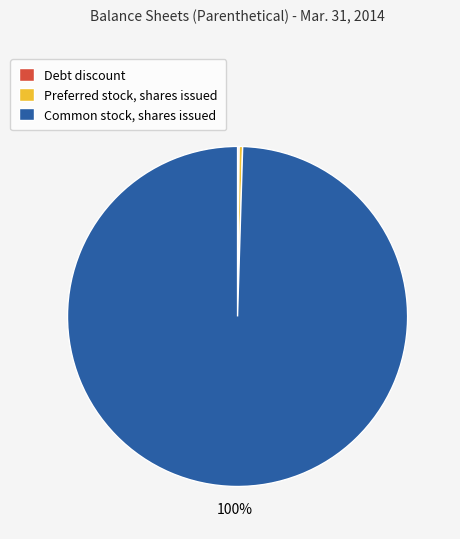

To the nearest percent, what is the average slice percentage?

33%